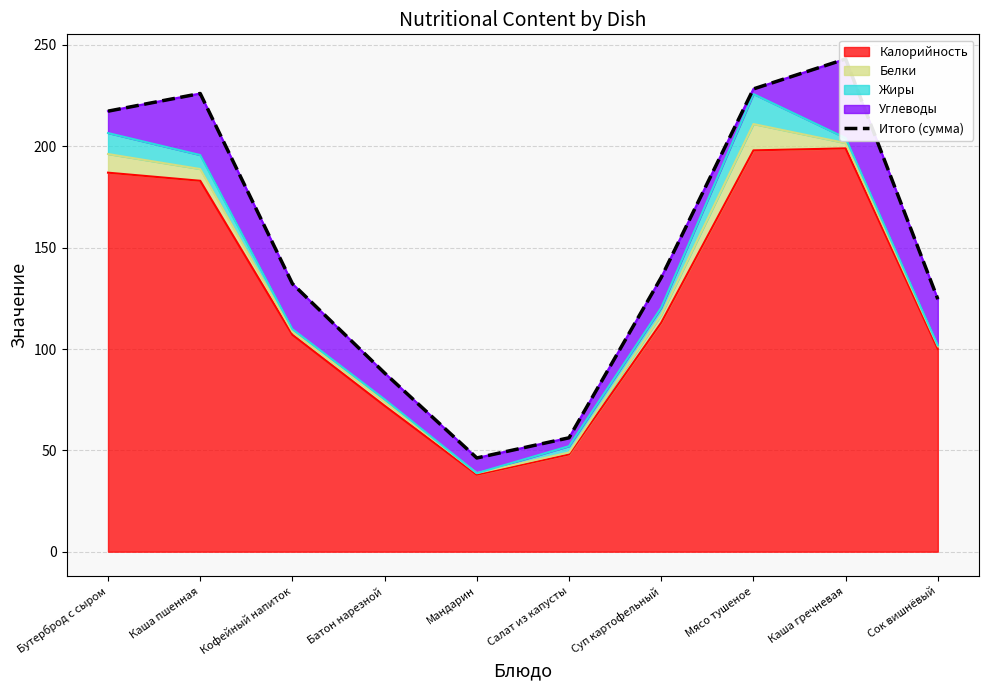

The chart shows a value of 124.6 at Сок вишнёвый. True or false?

True